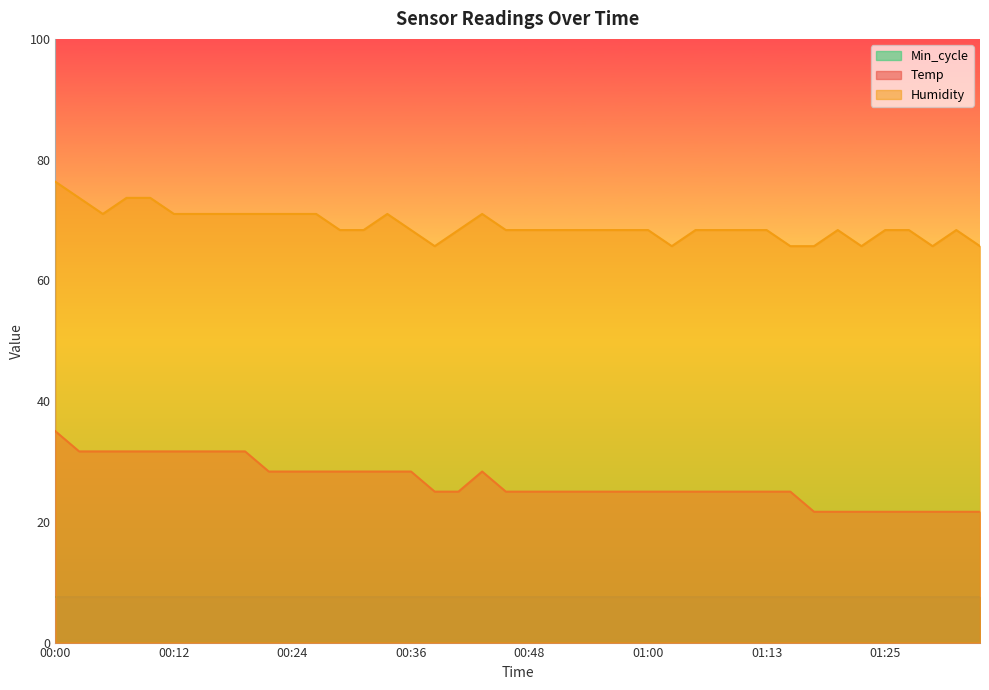

What is the total value across all series at 00:56?

93.3